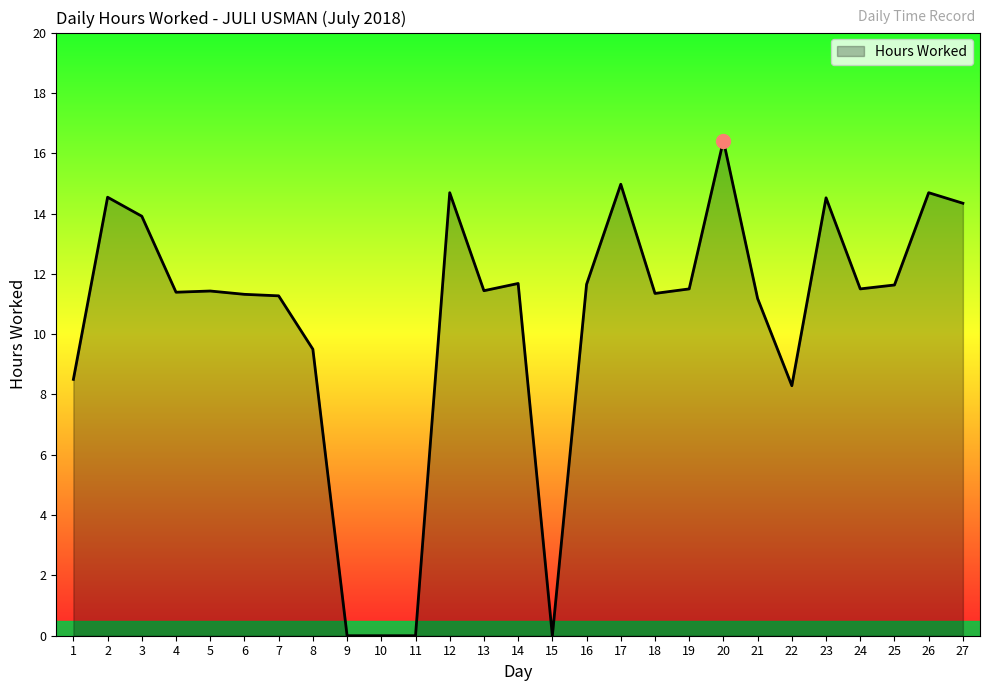

What is the change in value from 10 to 22?

+8.3